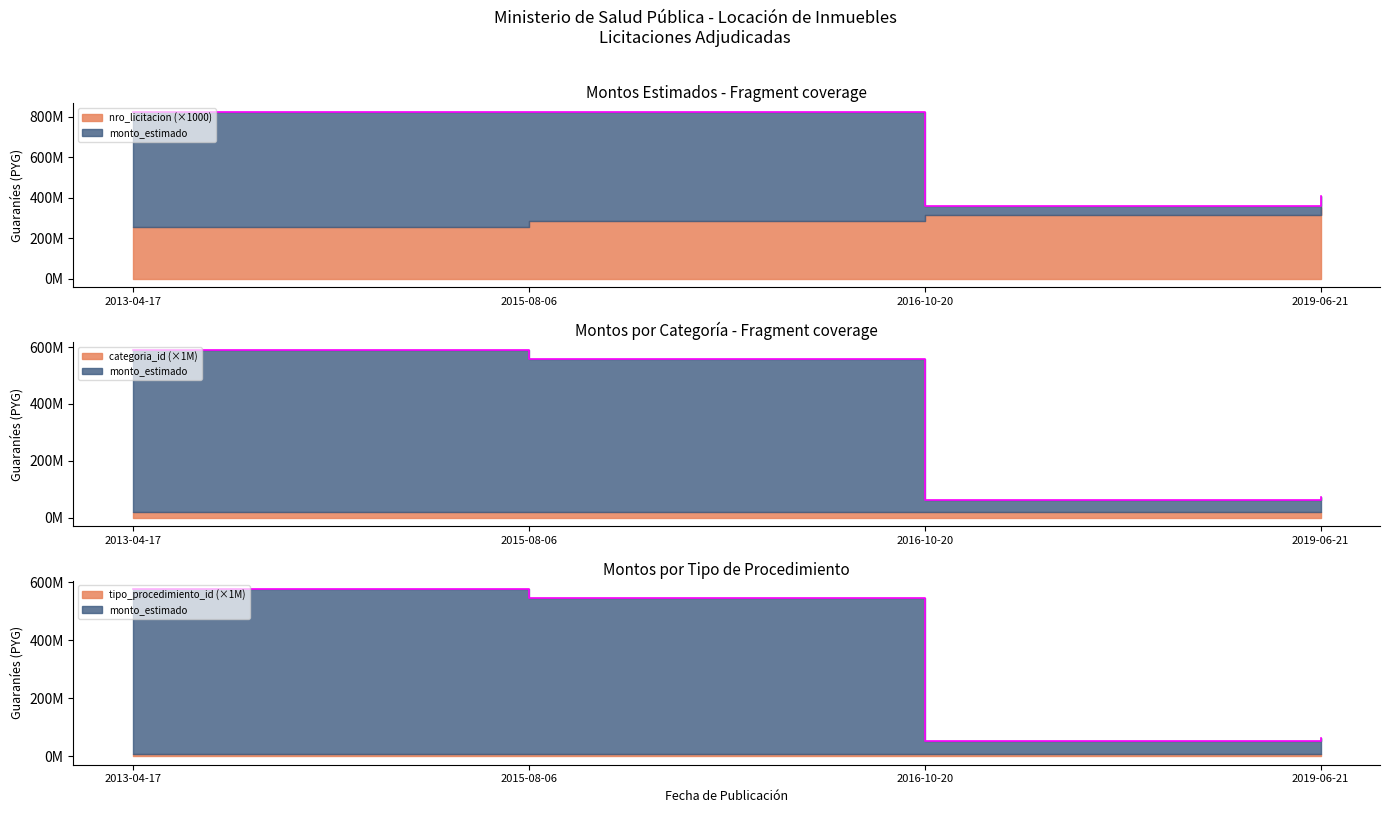

Between 2015-08-06 and 2016-10-20, which series saw the biggest shift?

monto_estimado